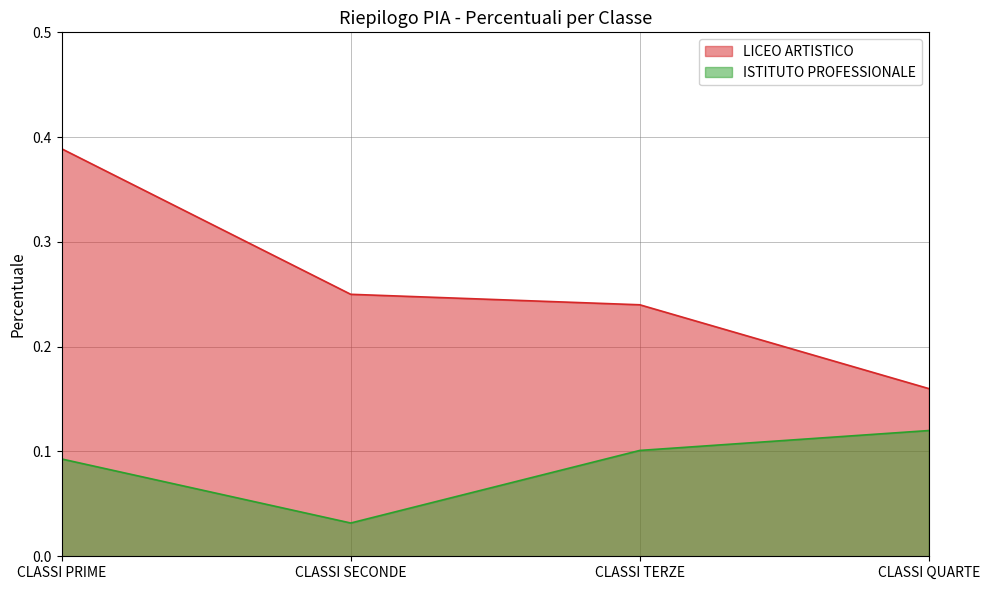

List the labels in order of ISTITUTO PROFESSIONALE value, largest first.

CLASSI QUARTE, CLASSI TERZE, CLASSI PRIME, CLASSI SECONDE